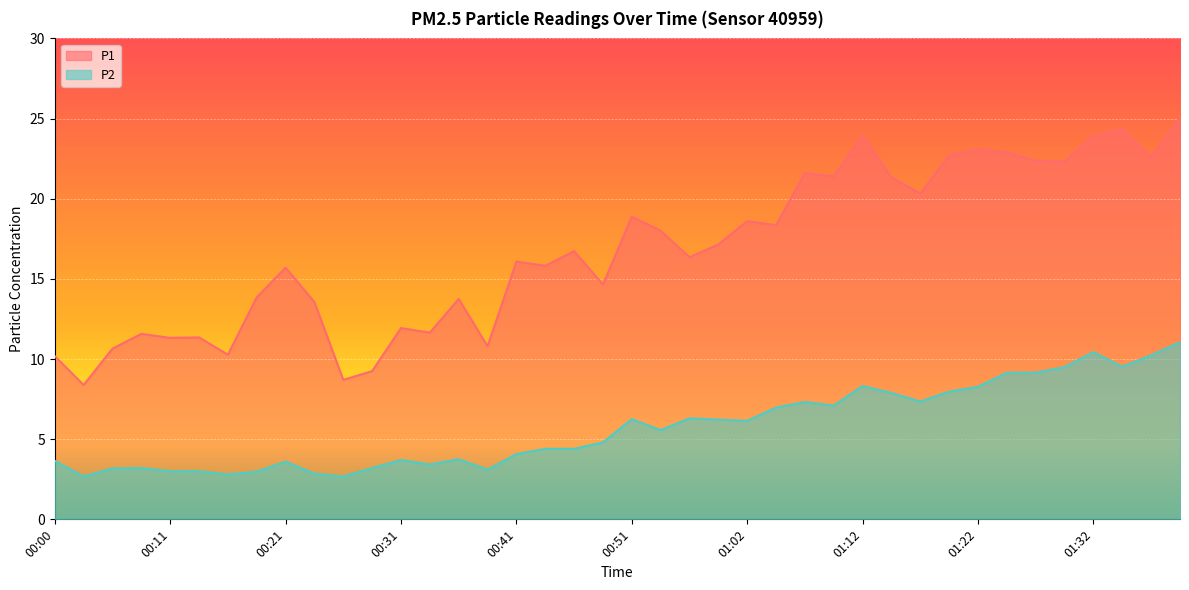

What is the label of the 35th point from the left?

01:27